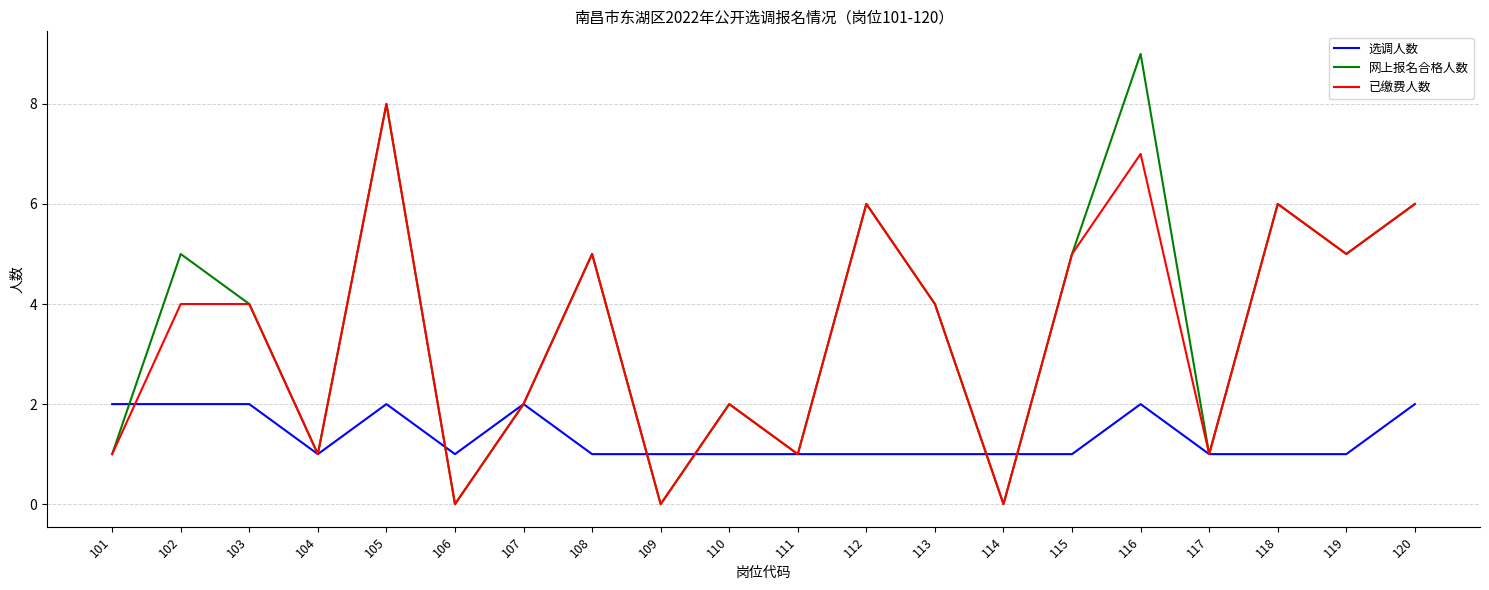

Reading right to left, extract all data points from this chart.

选调人数: 120=2	119=1	118=1	117=1	116=2	115=1	114=1	113=1	112=1	111=1	110=1	109=1	108=1	107=2	106=1	105=2	104=1	103=2	102=2	101=2
网上报名合格人数: 120=6	119=5	118=6	117=1	116=9	115=5	114=0	113=4	112=6	111=1	110=2	109=0	108=5	107=2	106=0	105=8	104=1	103=4	102=5	101=1
已缴费人数: 120=6	119=5	118=6	117=1	116=7	115=5	114=0	113=4	112=6	111=1	110=2	109=0	108=5	107=2	106=0	105=8	104=1	103=4	102=4	101=1